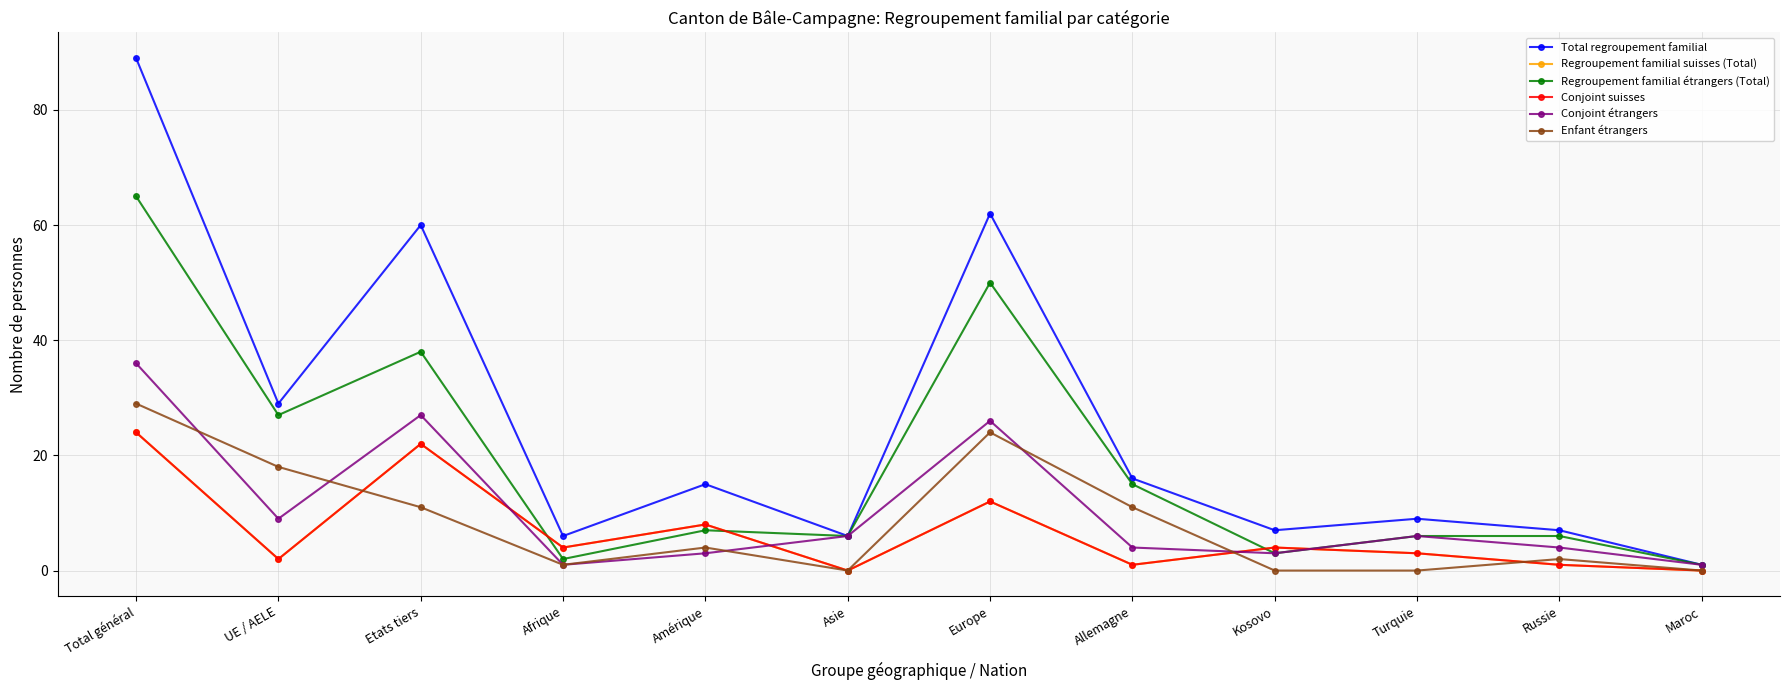

What is the sum of all Regroupement familial étrangers (Total) values?

226